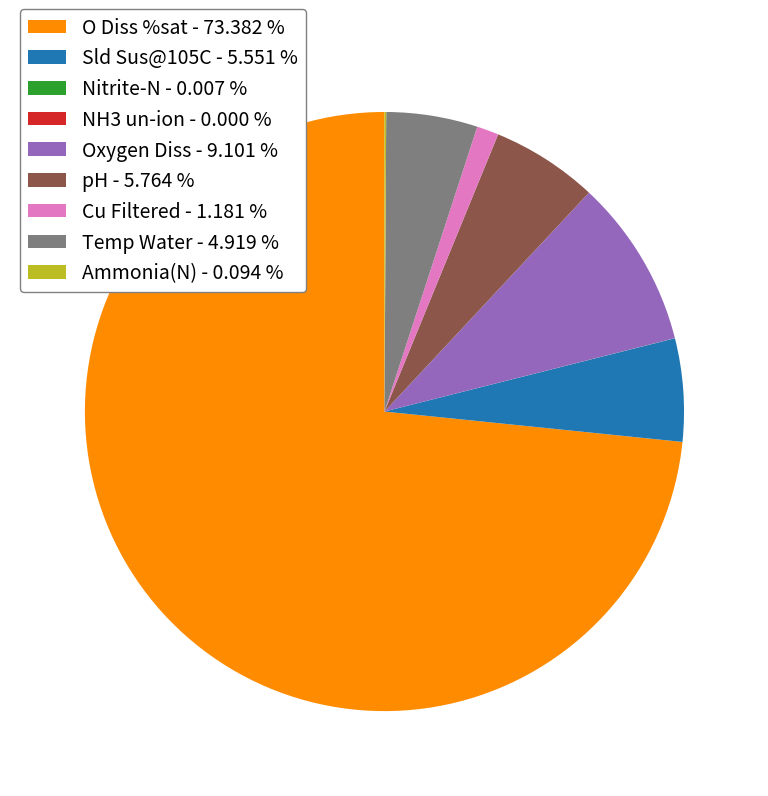

Combined, do Sld Sus@105C - 5.551 % and Cu Filtered - 1.181 % account for over 50%?

No